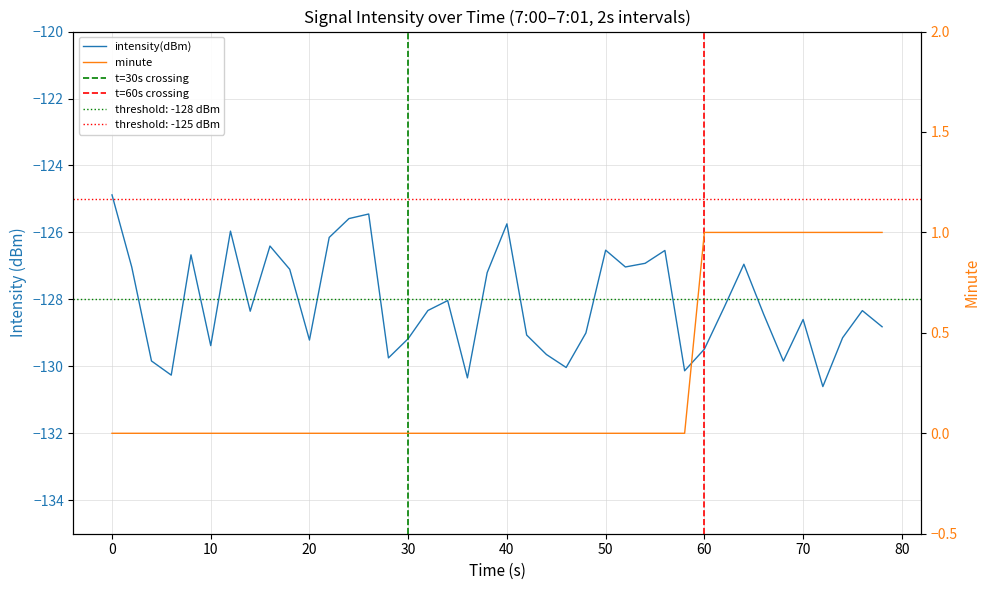

The minute series shows -0.7 at 20. True or false?

False